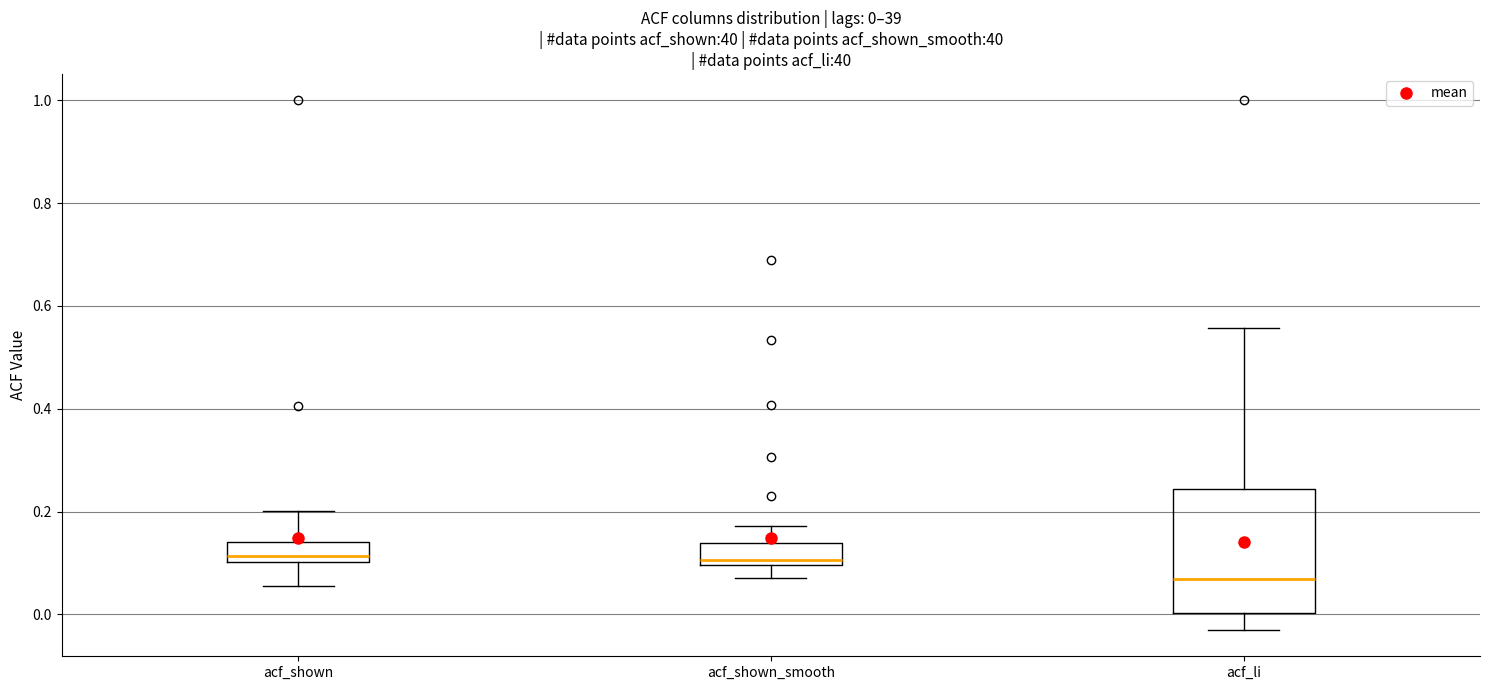

Comparing the boxes themselves (not the whiskers), which one is the tallest?

acf_li